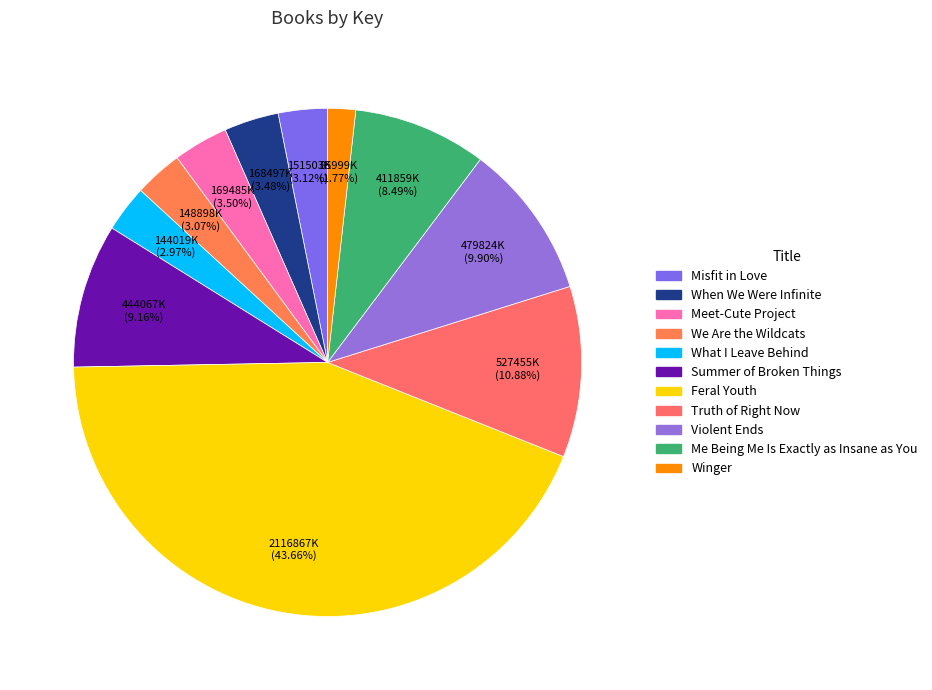

Which slice is the largest?

Feral Youth